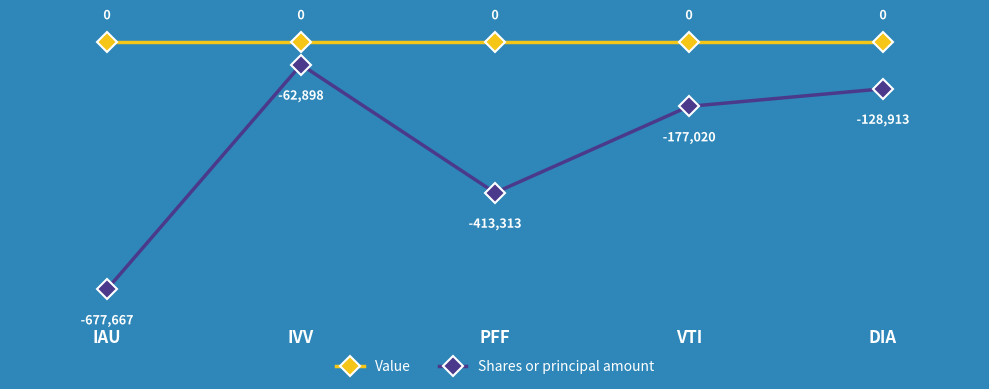

True or false: Shares or principal amount and Value intersect in this chart.

False